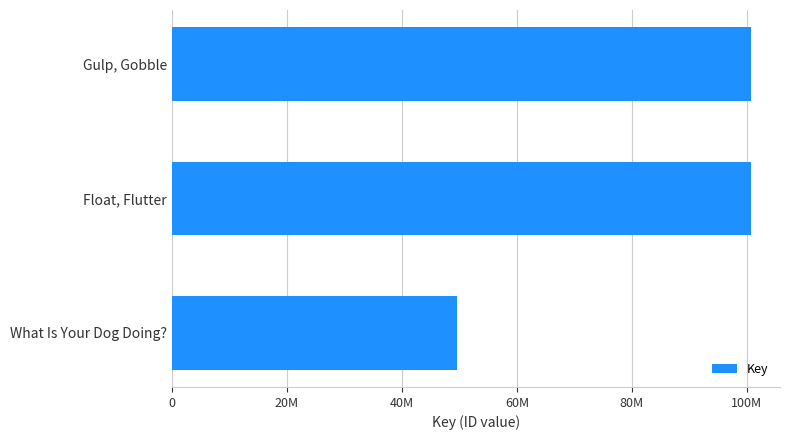

Rank the categories by value from lowest to highest.

What Is Your Dog Doing?, Float, Flutter, Gulp, Gobble